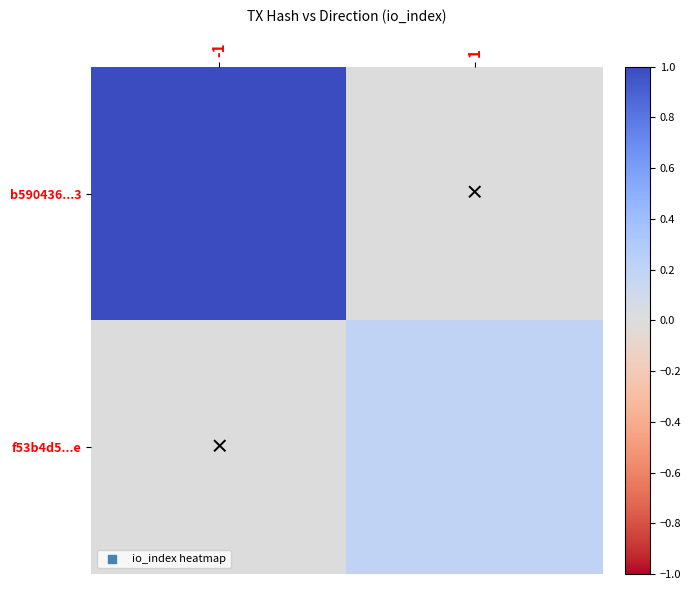

At which category does the chart reach its peak across all series?

-1